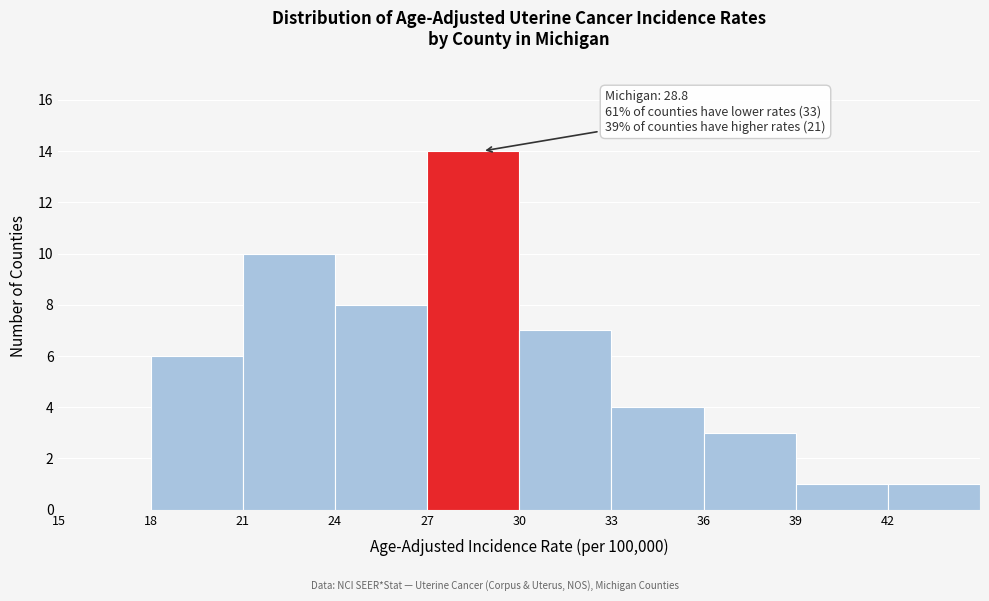

Which range on the x-axis has the tallest bar?

27 to 30